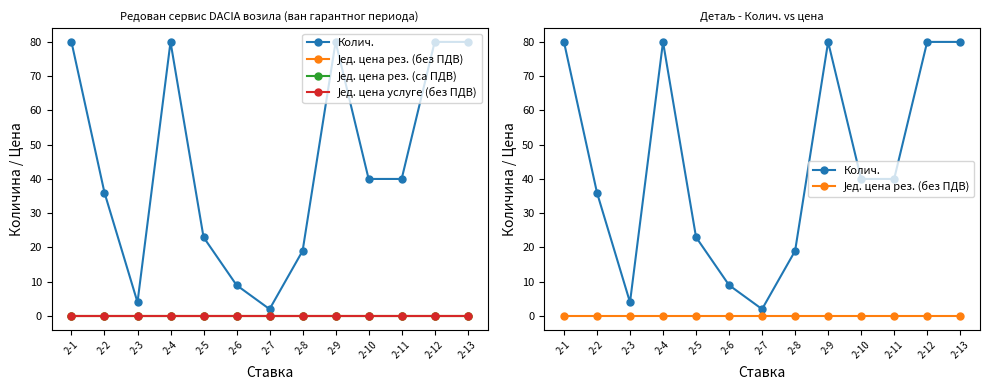

In Колич., how many points are higher than both neighbors (excluding endpoints)?

2